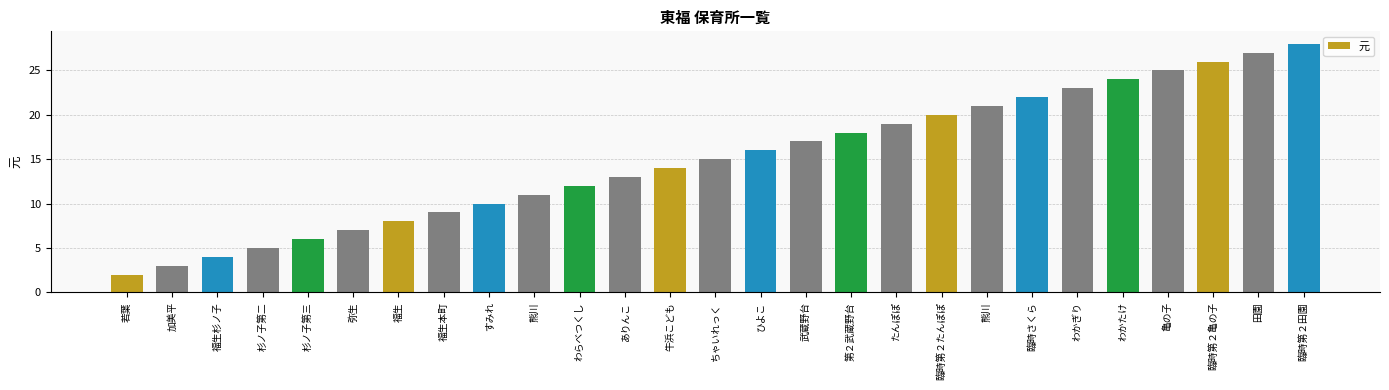

Which has a higher value, 加美平 or 杉ノ子第三?

杉ノ子第三